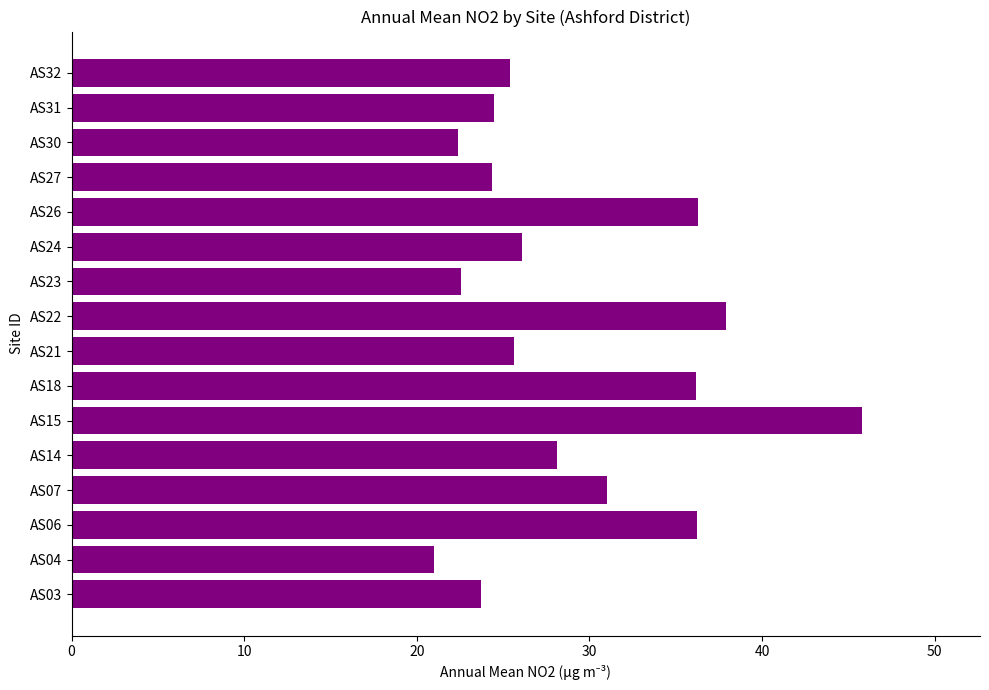

How many bars are there in total?

16